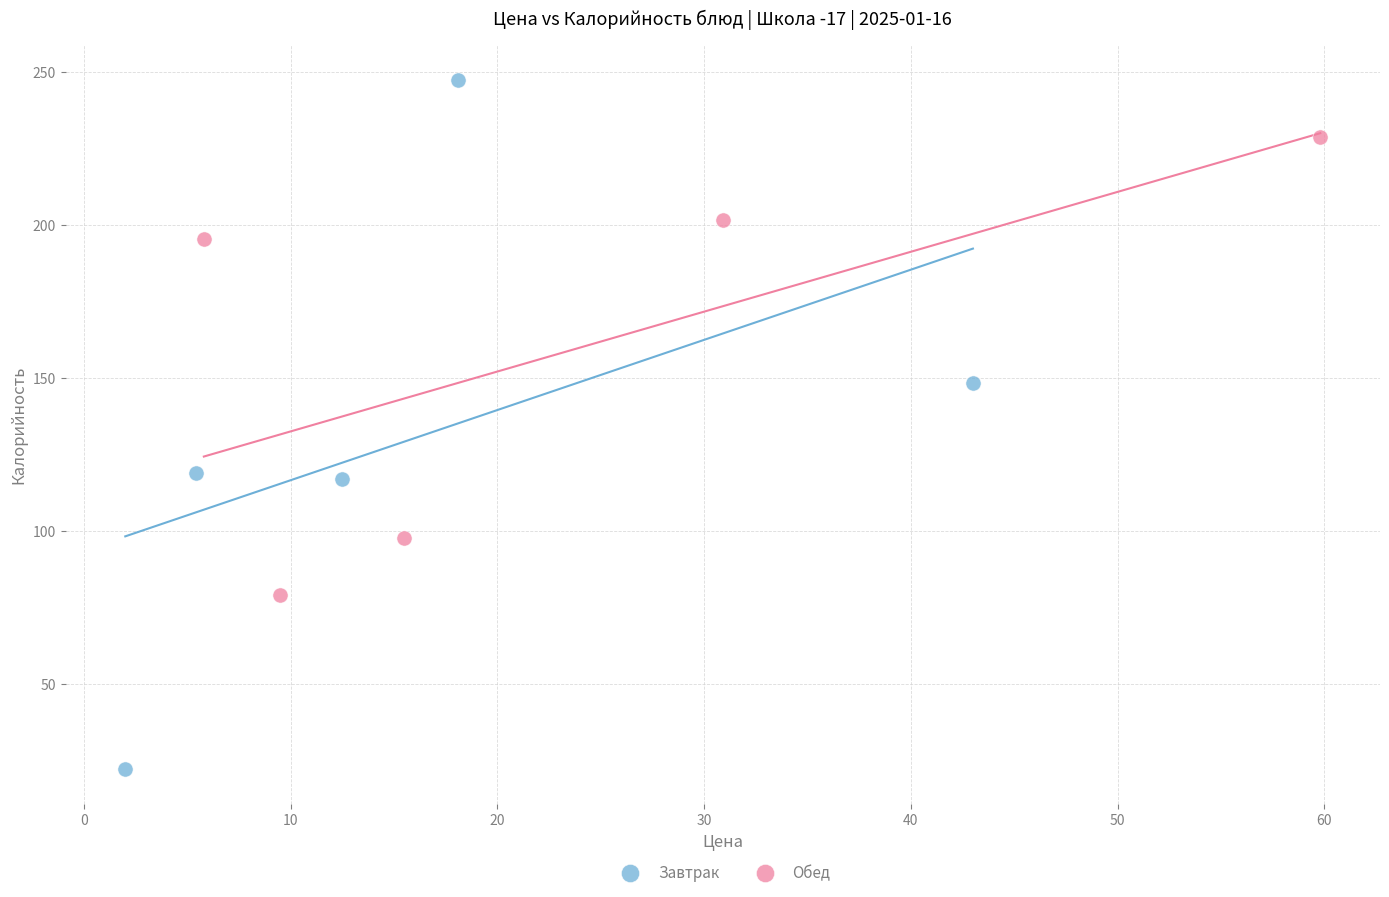

Which series has the largest Y range (max minus min)?

Завтрак